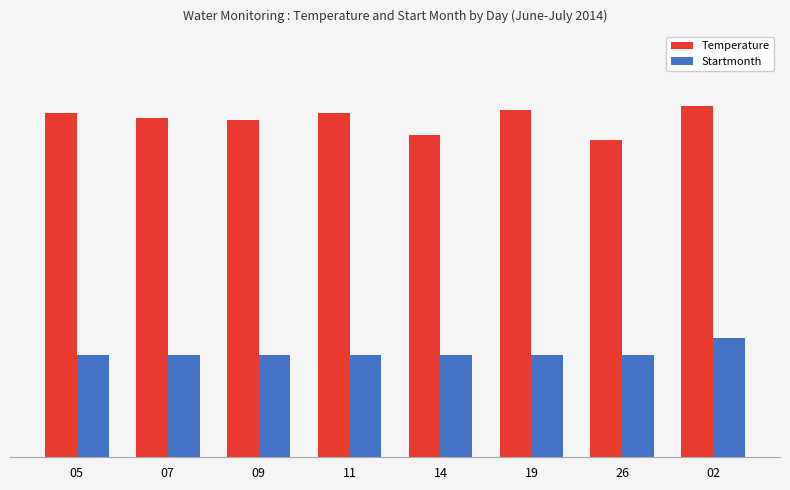

List the series in order of their peak value, highest first.

Temperature, Startmonth